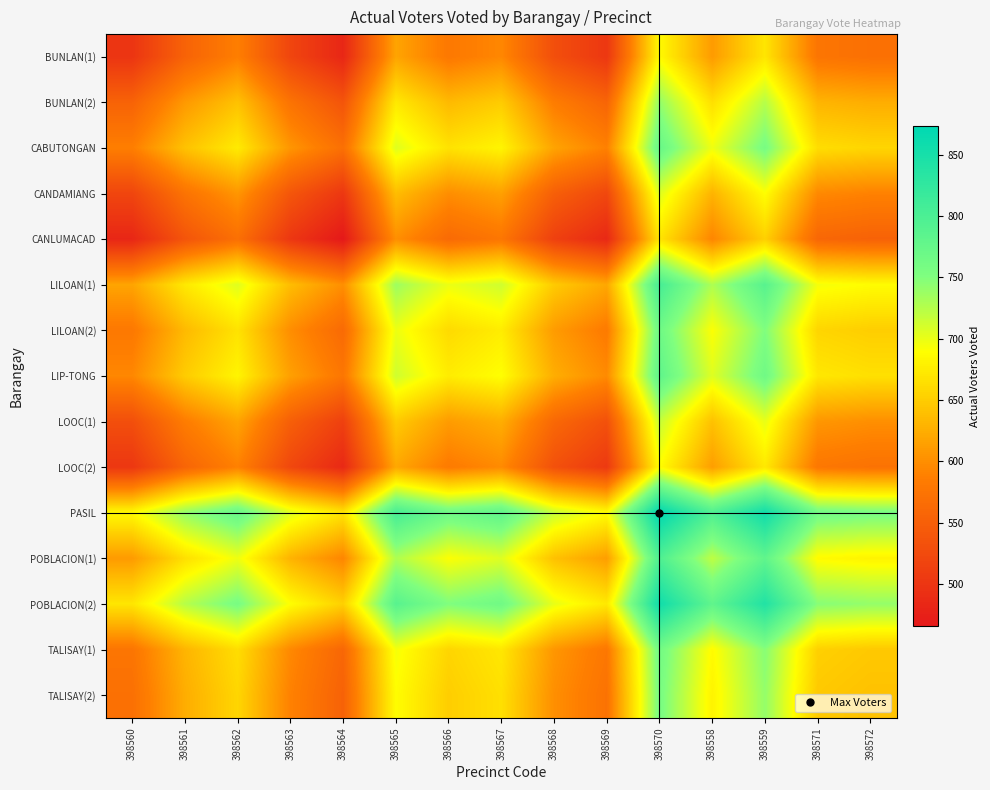

Reading left to right, transcribe all the data shown in this chart.

BUNLAN(1): 398560=500.0	398561=554.5	398562=587.0	398563=519.5	398564=483.0	398565=618.0	398566=580.5	398567=595.0	398568=530.5	398569=502.5	398570=686.5	398558=610.5	398559=670.0	398571=576.5	398572=570.5
BUNLAN(2): 398560=554.5	398561=609.0	398562=641.5	398563=574.0	398564=537.5	398565=672.5	398566=635.0	398567=649.5	398568=585.0	398569=557.0	398570=741.0	398558=665.0	398559=724.5	398571=631.0	398572=625.0
CABUTONGAN: 398560=587.0	398561=641.5	398562=674.0	398563=606.5	398564=570.0	398565=705.0	398566=667.5	398567=682.0	398568=617.5	398569=589.5	398570=773.5	398558=697.5	398559=757.0	398571=663.5	398572=657.5
CANDAMIANG: 398560=519.5	398561=574.0	398562=606.5	398563=539.0	398564=502.5	398565=637.5	398566=600.0	398567=614.5	398568=550.0	398569=522.0	398570=706.0	398558=630.0	398559=689.5	398571=596.0	398572=590.0
CANLUMACAD: 398560=483.0	398561=537.5	398562=570.0	398563=502.5	398564=466.0	398565=601.0	398566=563.5	398567=578.0	398568=513.5	398569=485.5	398570=669.5	398558=593.5	398559=653.0	398571=559.5	398572=553.5
LILOAN(1): 398560=618.0	398561=672.5	398562=705.0	398563=637.5	398564=601.0	398565=736.0	398566=698.5	398567=713.0	398568=648.5	398569=620.5	398570=804.5	398558=728.5	398559=788.0	398571=694.5	398572=688.5
LILOAN(2): 398560=580.5	398561=635.0	398562=667.5	398563=600.0	398564=563.5	398565=698.5	398566=661.0	398567=675.5	398568=611.0	398569=583.0	398570=767.0	398558=691.0	398559=750.5	398571=657.0	398572=651.0
LIP-TONG: 398560=595.0	398561=649.5	398562=682.0	398563=614.5	398564=578.0	398565=713.0	398566=675.5	398567=690.0	398568=625.5	398569=597.5	398570=781.5	398558=705.5	398559=765.0	398571=671.5	398572=665.5
LOOC(1): 398560=530.5	398561=585.0	398562=617.5	398563=550.0	398564=513.5	398565=648.5	398566=611.0	398567=625.5	398568=561.0	398569=533.0	398570=717.0	398558=641.0	398559=700.5	398571=607.0	398572=601.0
LOOC(2): 398560=502.5	398561=557.0	398562=589.5	398563=522.0	398564=485.5	398565=620.5	398566=583.0	398567=597.5	398568=533.0	398569=505.0	398570=689.0	398558=613.0	398559=672.5	398571=579.0	398572=573.0
PASIL: 398560=686.5	398561=741.0	398562=773.5	398563=706.0	398564=669.5	398565=804.5	398566=767.0	398567=781.5	398568=717.0	398569=689.0	398570=873.0	398558=797.0	398559=856.5	398571=763.0	398572=757.0
POBLACION(1): 398560=610.5	398561=665.0	398562=697.5	398563=630.0	398564=593.5	398565=728.5	398566=691.0	398567=705.5	398568=641.0	398569=613.0	398570=797.0	398558=721.0	398559=780.5	398571=687.0	398572=681.0
POBLACION(2): 398560=670.0	398561=724.5	398562=757.0	398563=689.5	398564=653.0	398565=788.0	398566=750.5	398567=765.0	398568=700.5	398569=672.5	398570=856.5	398558=780.5	398559=840.0	398571=746.5	398572=740.5
TALISAY(1): 398560=576.5	398561=631.0	398562=663.5	398563=596.0	398564=559.5	398565=694.5	398566=657.0	398567=671.5	398568=607.0	398569=579.0	398570=763.0	398558=687.0	398559=746.5	398571=653.0	398572=647.0
TALISAY(2): 398560=570.5	398561=625.0	398562=657.5	398563=590.0	398564=553.5	398565=688.5	398566=651.0	398567=665.5	398568=601.0	398569=573.0	398570=757.0	398558=681.0	398559=740.5	398571=647.0	398572=641.0